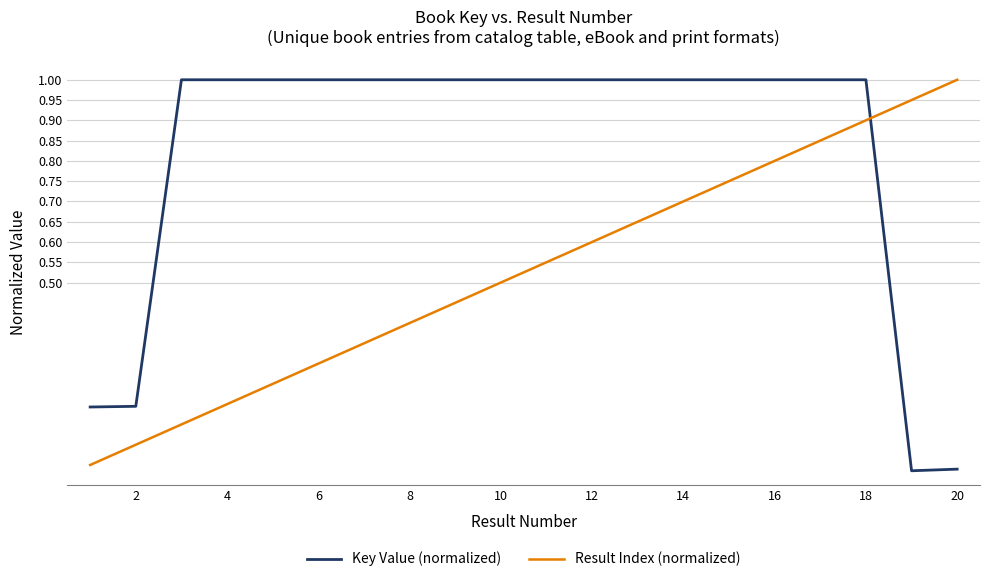

True or false: Result Index (normalized) has more than 0 points higher than both neighbors.

False